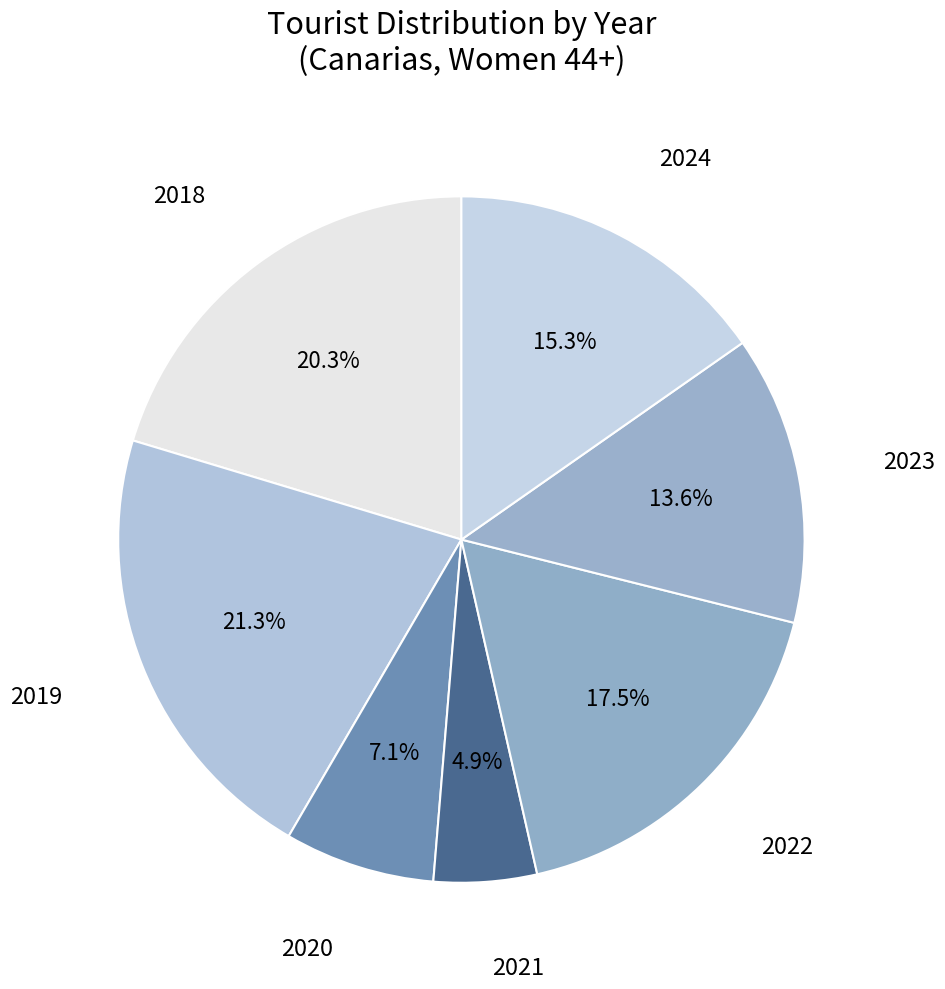

Which category has the smallest portion of the pie?

2021